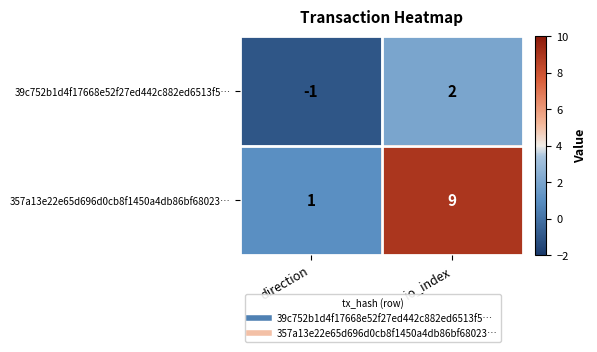

At direction, list the series in order from largest to smallest.

357a13e22e65d696d0cb8f1450a4db86bf68023…, 39c752b1d4f17668e52f27ed442c882ed6513f5…